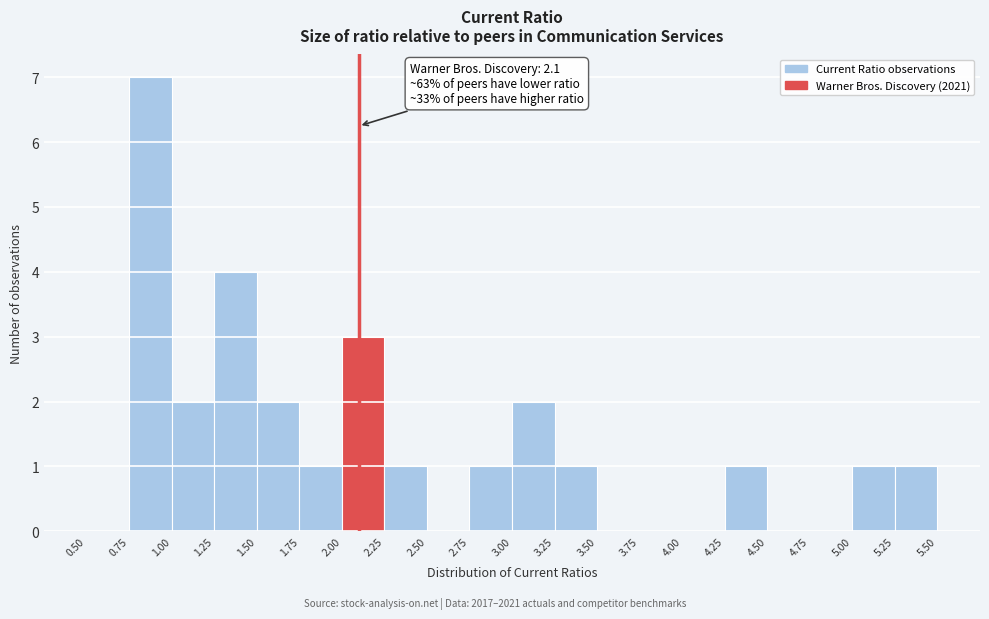

Which range on the x-axis has the tallest bar?

0.75 to 1.00